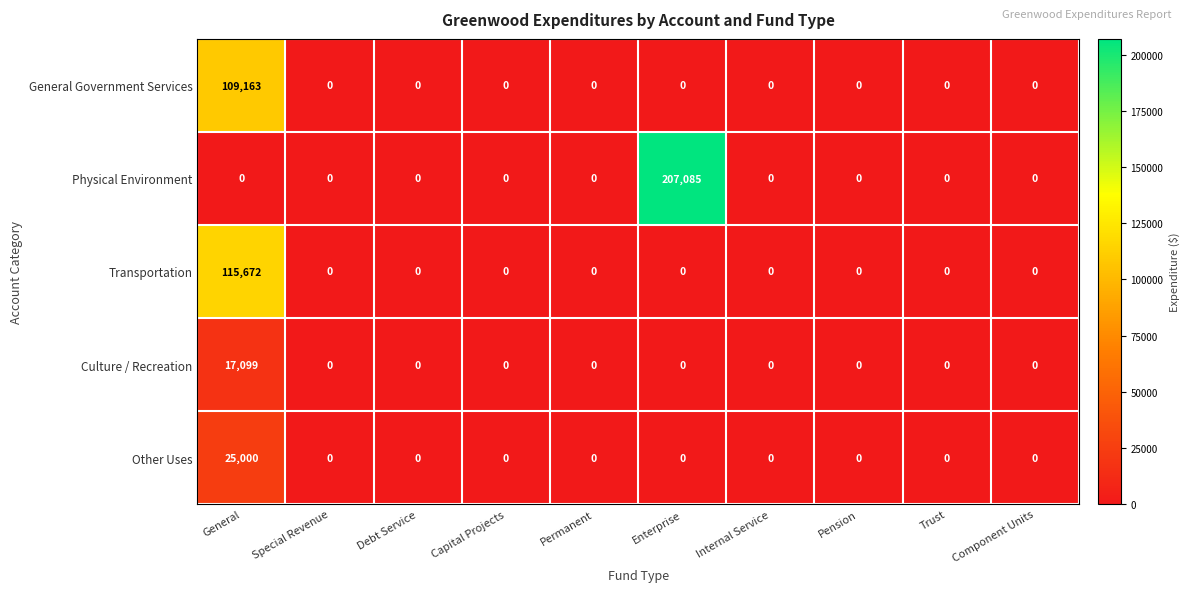

Count the number of data series in this chart.

5